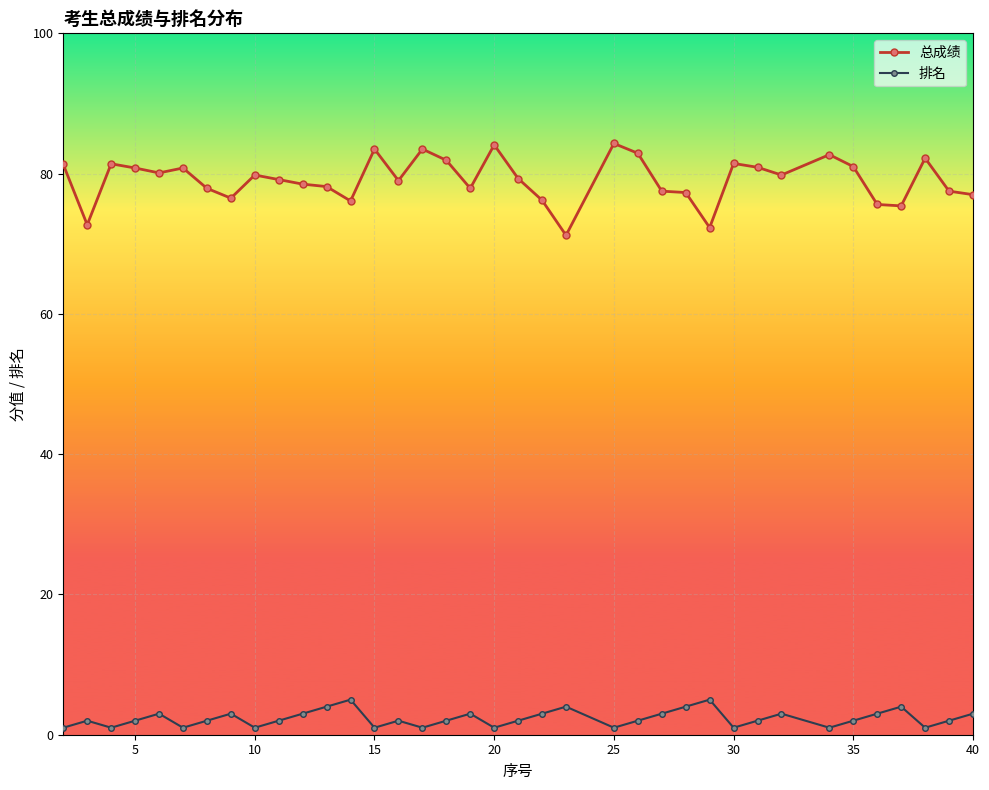

Reading left to right, list all the values displayed in this chart.

总成绩: 81.3	72.7	81.4	80.8	80.1	80.8	77.9	76.5	79.8	79.2	78.5	78.2	76.1	83.5	79.0	83.5	81.9	77.9	84.1	79.3	76.2	71.2	84.3	82.9	77.5	77.3	72.3	81.5	80.9	79.8	82.7	81.0	75.6	75.4	82.2	77.5	77.0
排名: 1.0	2.0	1.0	2.0	3.0	1.0	2.0	3.0	1.0	2.0	3.0	4.0	5.0	1.0	2.0	1.0	2.0	3.0	1.0	2.0	3.0	4.0	1.0	2.0	3.0	4.0	5.0	1.0	2.0	3.0	1.0	2.0	3.0	4.0	1.0	2.0	3.0